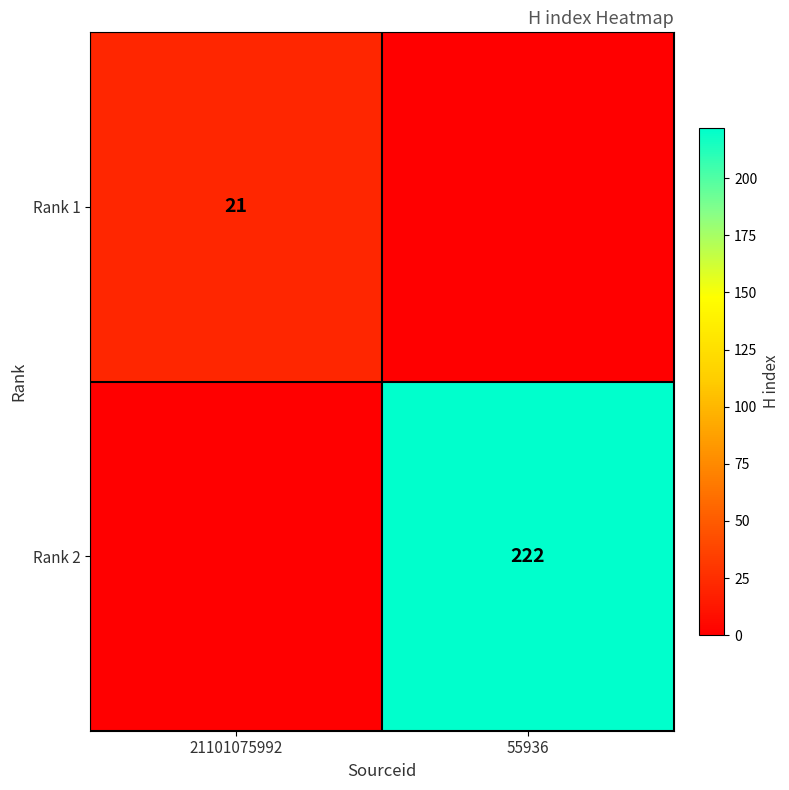

Is the value of Rank 1 at 21101075992 greater than the value of Rank 2 at 55936?

No